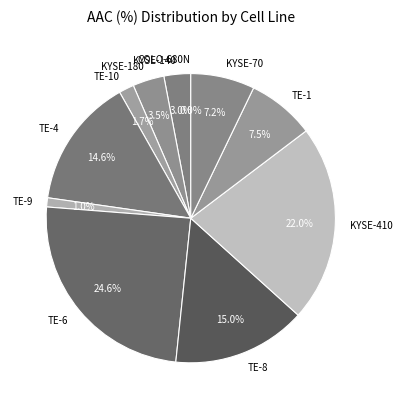

Is there any slice that represents more than half of the pie?

No